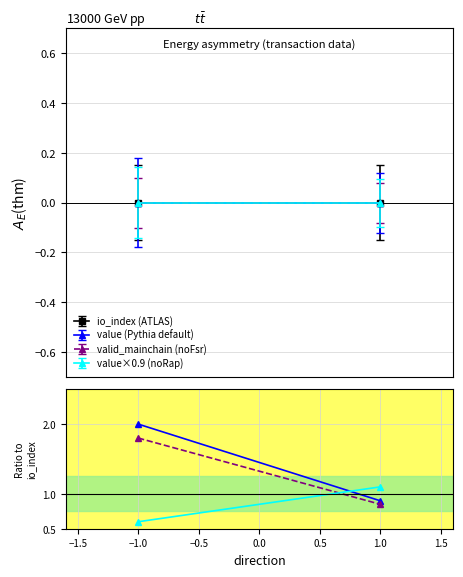

Which series has the largest total across all categories?

value